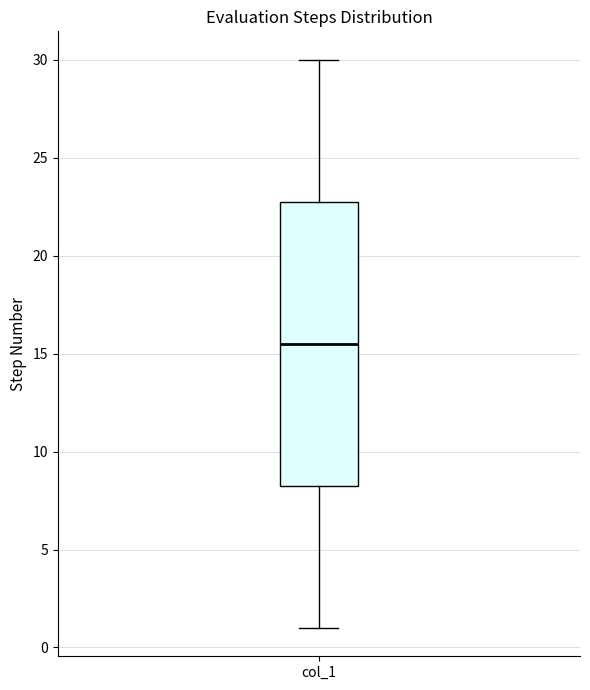

Transcribe this box plot: give where the median line is, the range the box spans, and where the two whiskers end, as read against the y-axis. The values are not printed on the chart, so give them approximately, as read against the axis.

median 15.5, box 8.5 to 23.0, whiskers 1.0 to 30.0